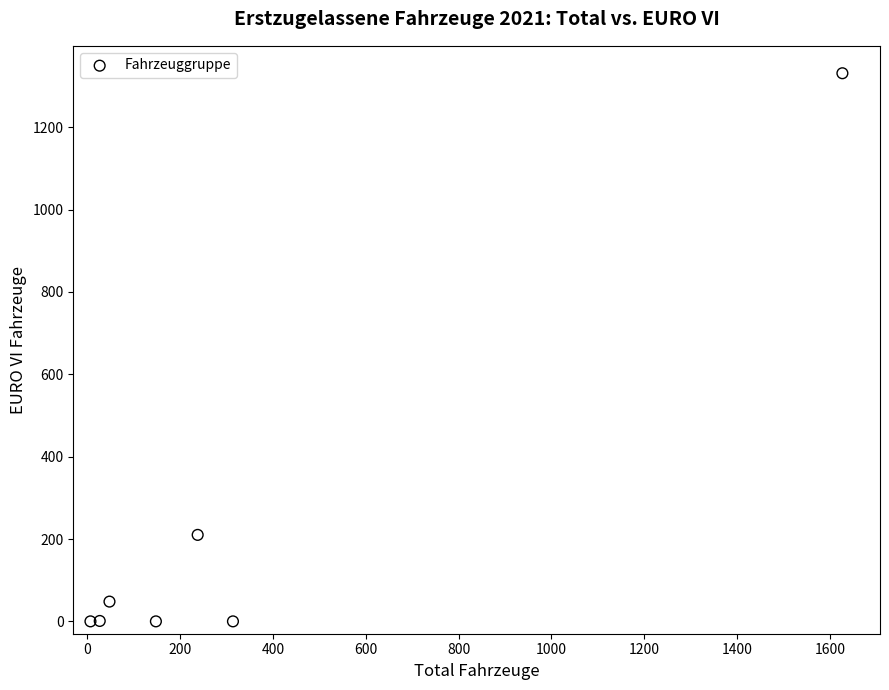

What Y value in the scatter plot is closest to 665?

210